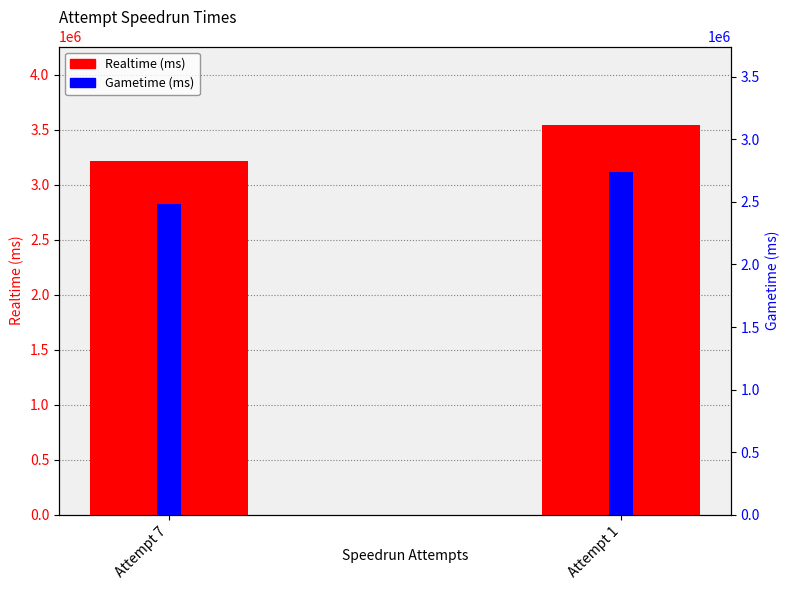

What is the difference between the Gametime (ms) values at Attempt 7 and Attempt 1?

289433